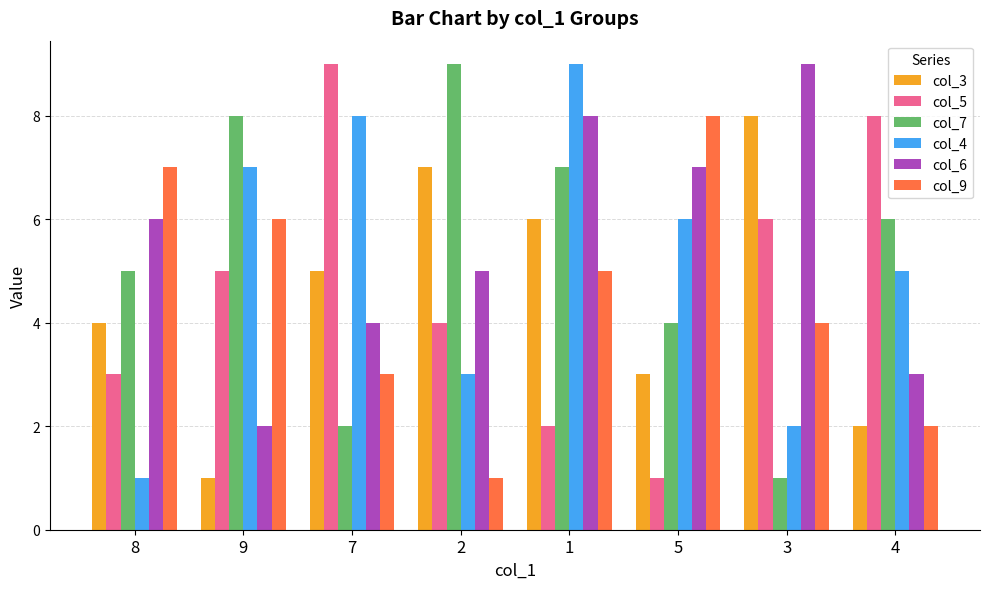

What is the sum of the col_6 values at 7 and 3?

13